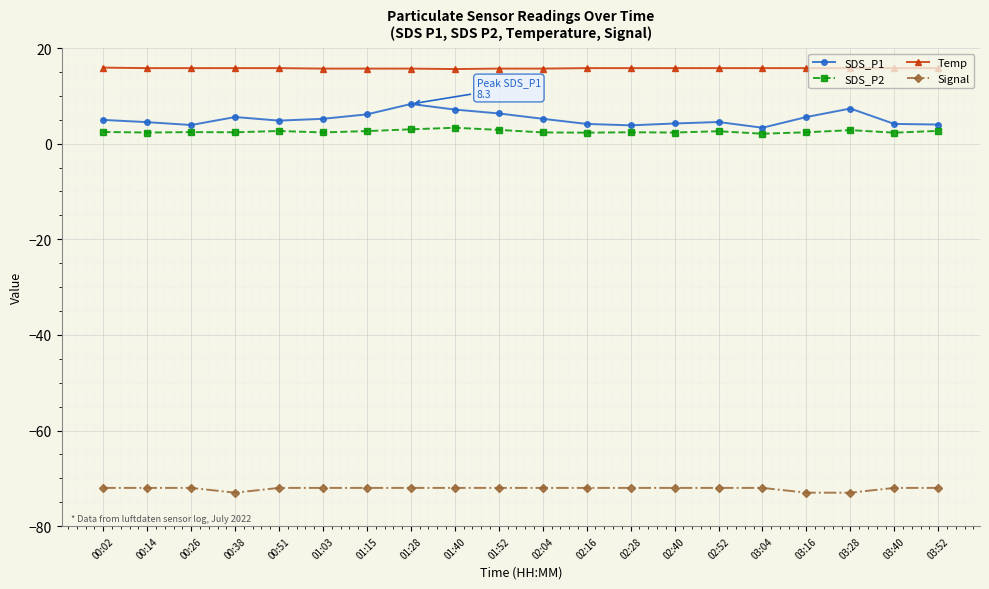

What is the total value across all series at 03:52?

-49.5